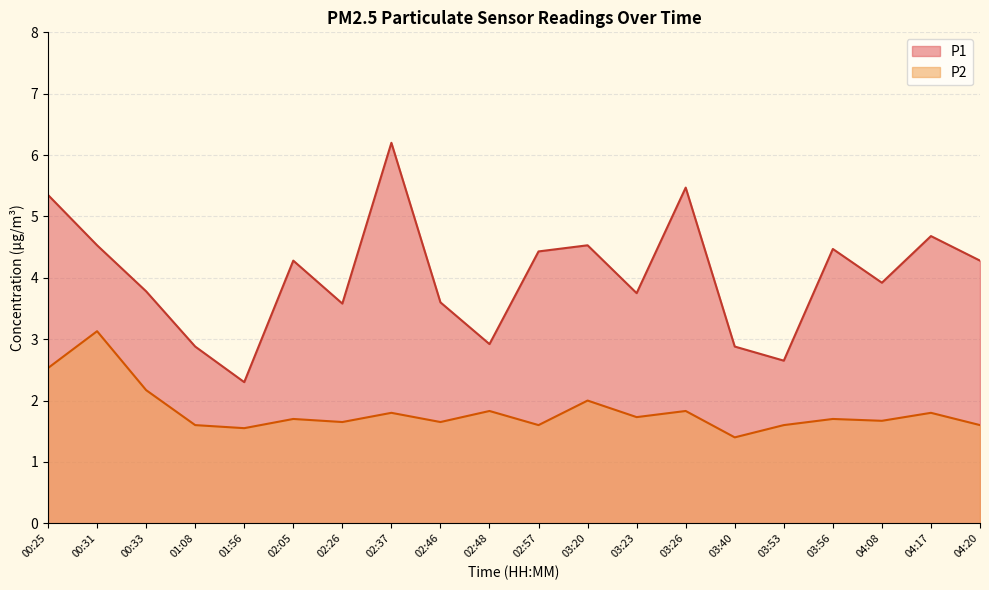

Reading left to right, extract all data points from this chart.

P1: 5.3	4.5	3.8	2.9	2.3	4.3	3.6	6.2	3.6	2.9	4.4	4.5	3.8	5.5	2.9	2.6	4.5	3.9	4.7	4.3
P2: 2.5	3.1	2.2	1.6	1.6	1.7	1.6	1.8	1.6	1.8	1.6	2.0	1.7	1.8	1.4	1.6	1.7	1.7	1.8	1.6